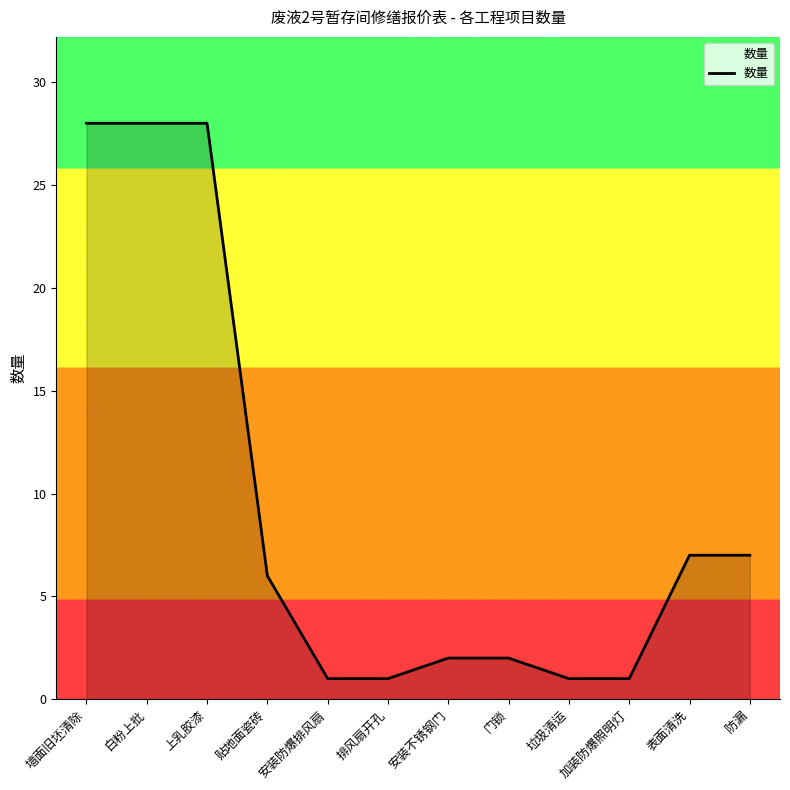

What is the greatest value displayed?

28